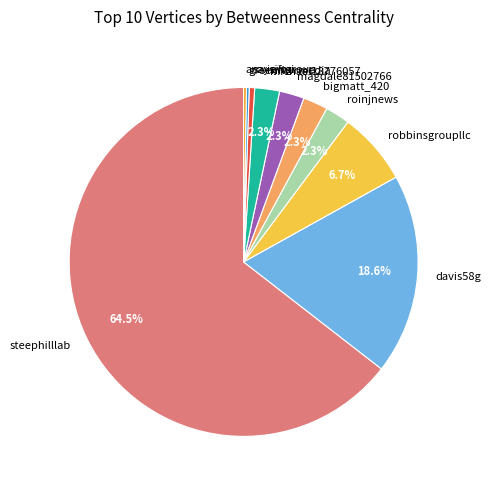

Approximately how many times larger is the value at robbinsgroupllc compared to michael18776057?

2.9